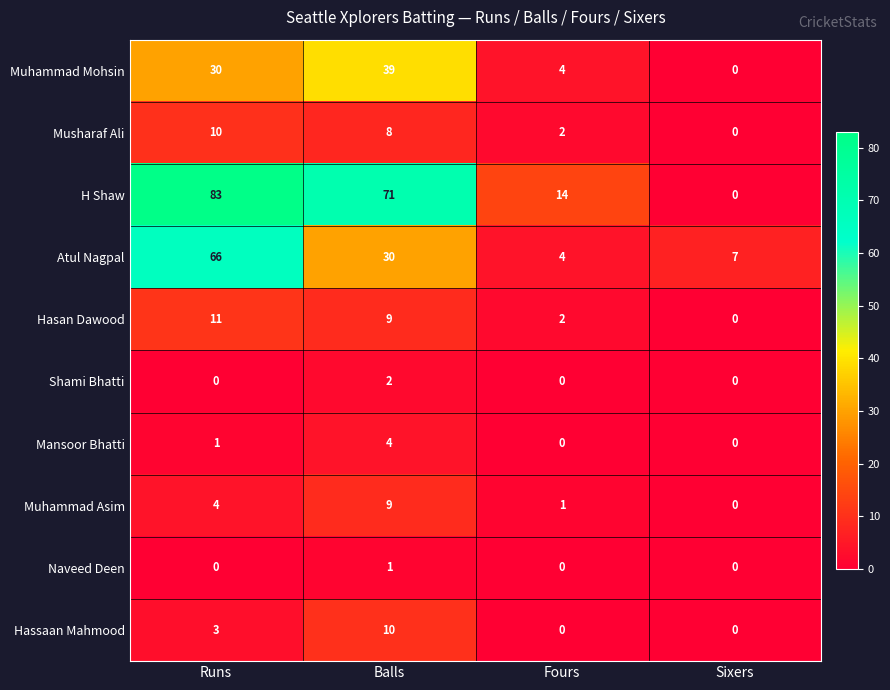

At which category is the sum across all series the highest?

Runs